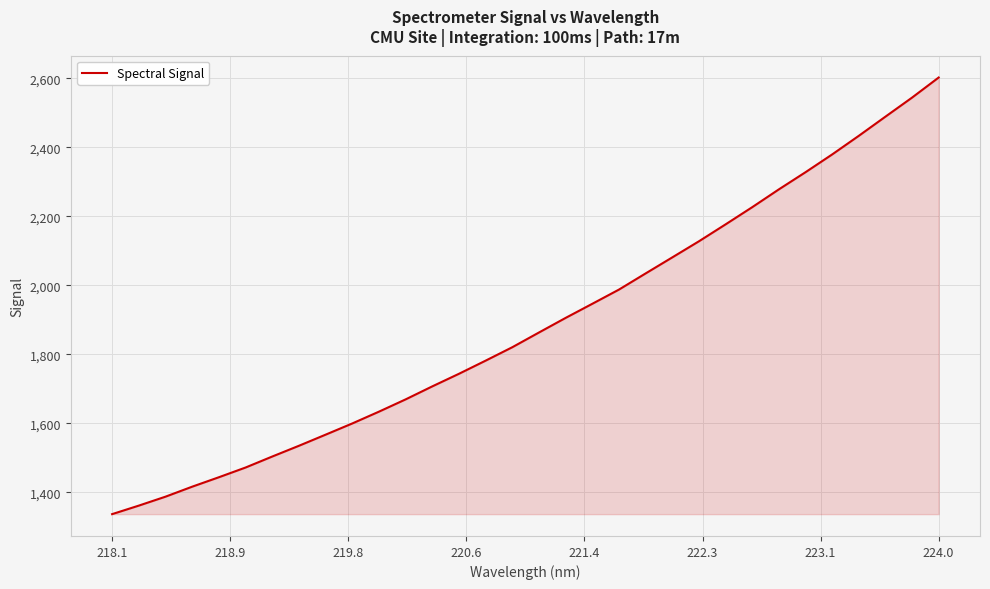

Does the chart have visible grid lines?

Yes